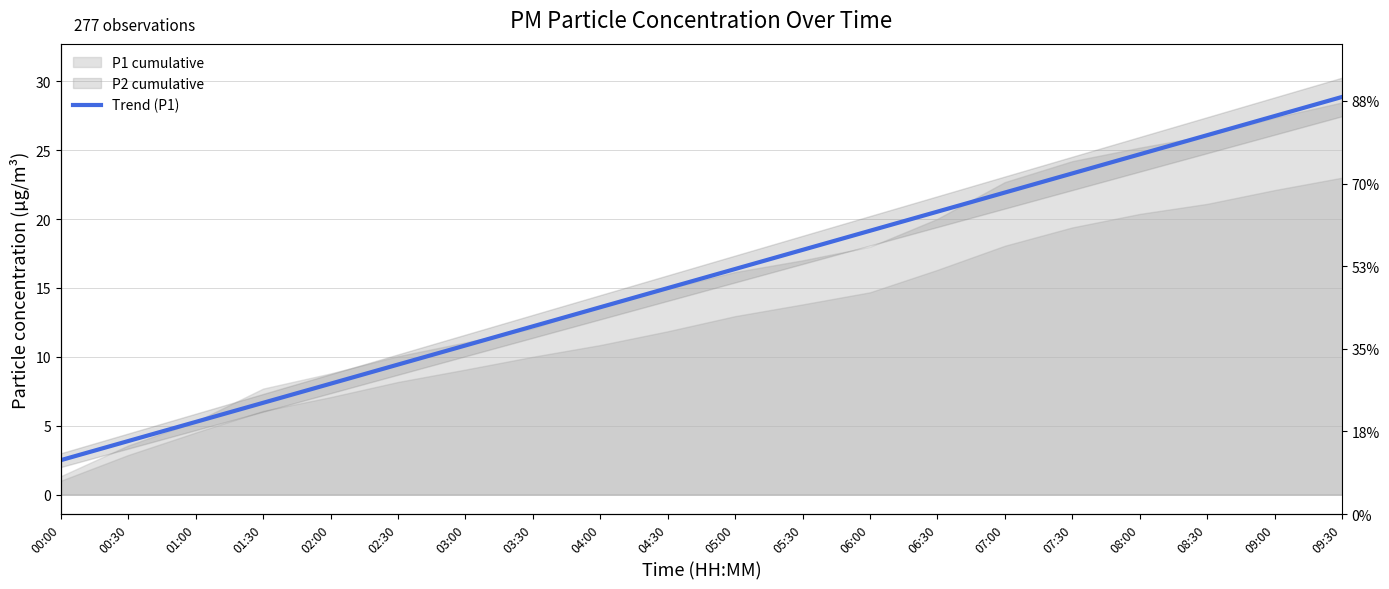

What is the label of the 8th point from the left?

03:30